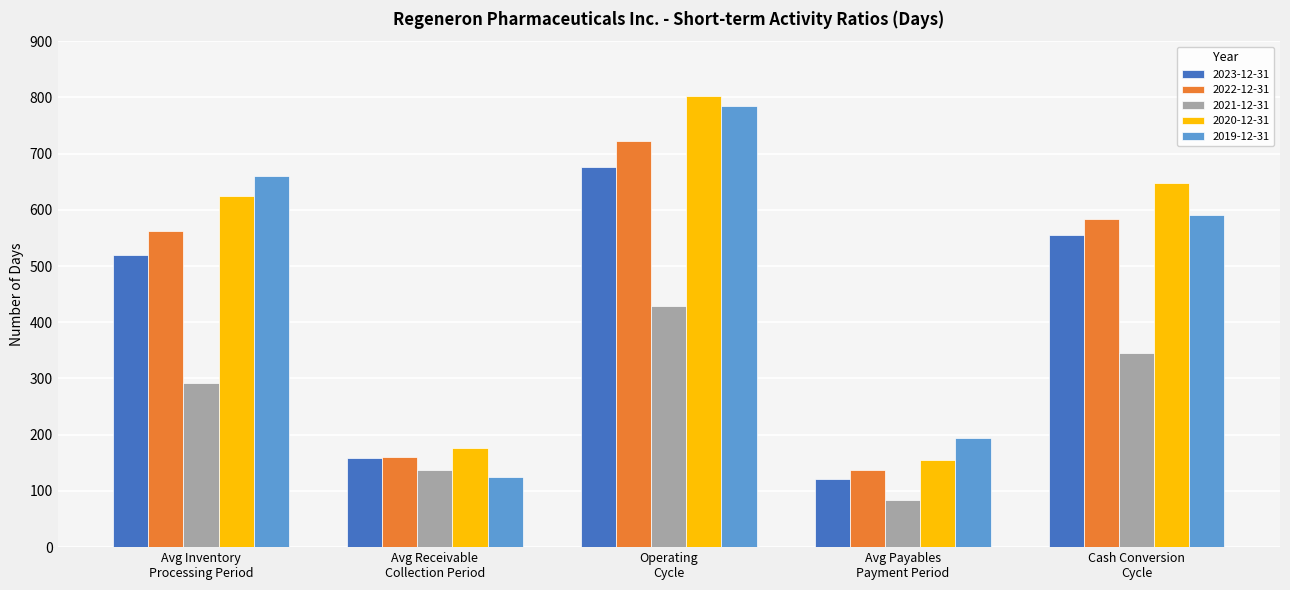

What is the sum of the 2021-12-31 values at Cash Conversion
Cycle and Avg Inventory
Processing Period?

637